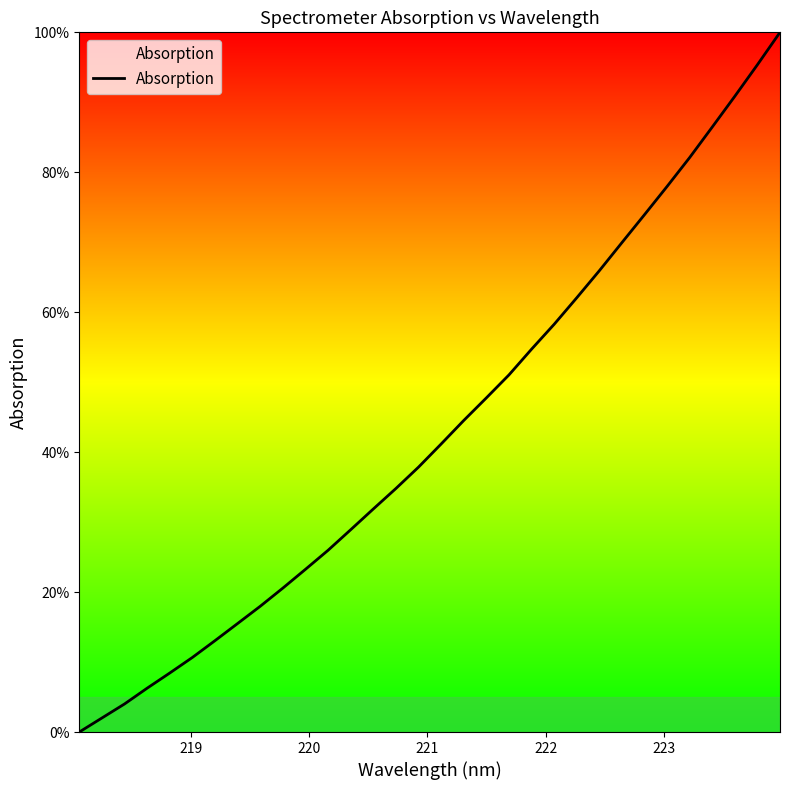

Reading right to left, transcribe all the data shown in this chart.

100.0	95.4	90.9	86.5	82.1	78.0	73.9	70.0	65.9	62.1	58.3	54.7	51.0	47.8	44.5	41.2	37.9	34.8	31.9	28.9	26.0	23.3	20.6	18.0	15.5	13.1	10.7	8.4	6.3	4.0	2.0	0.0